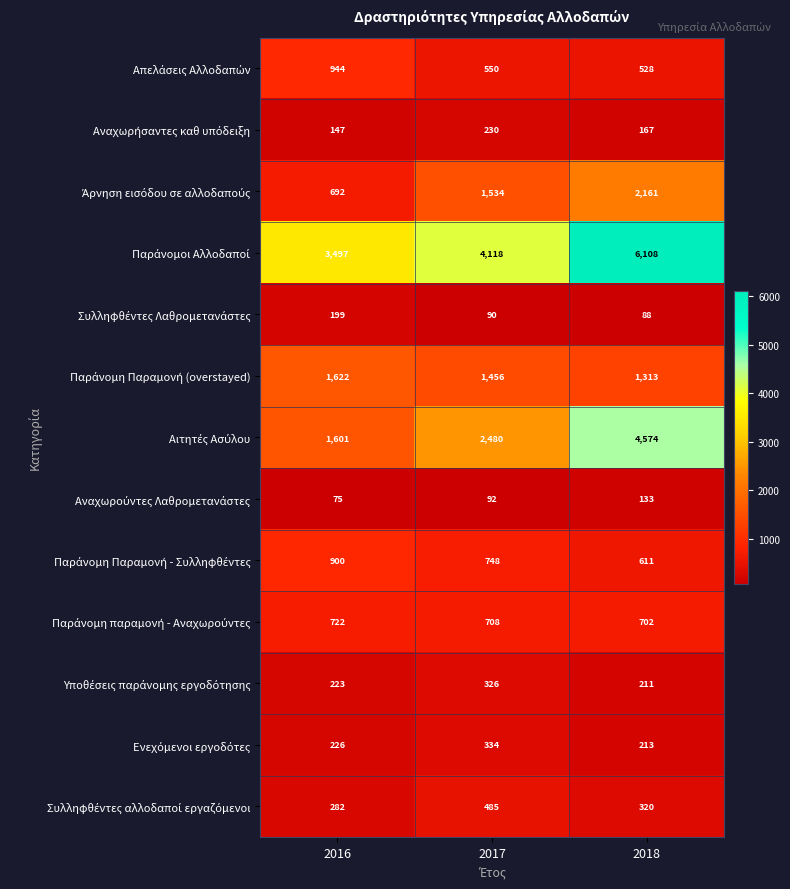

What is the maximum value shown in the chart?

6108